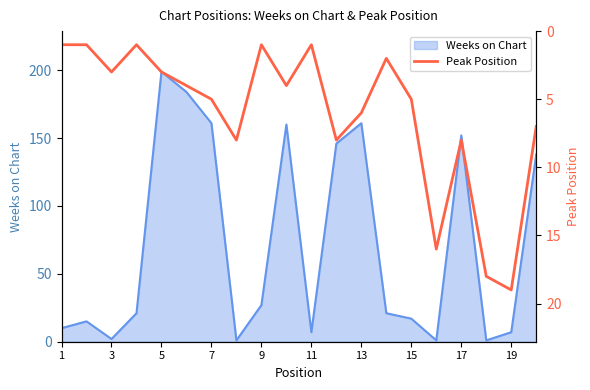

How many points are lower than both their immediate neighbors (excluding endpoints)?

5